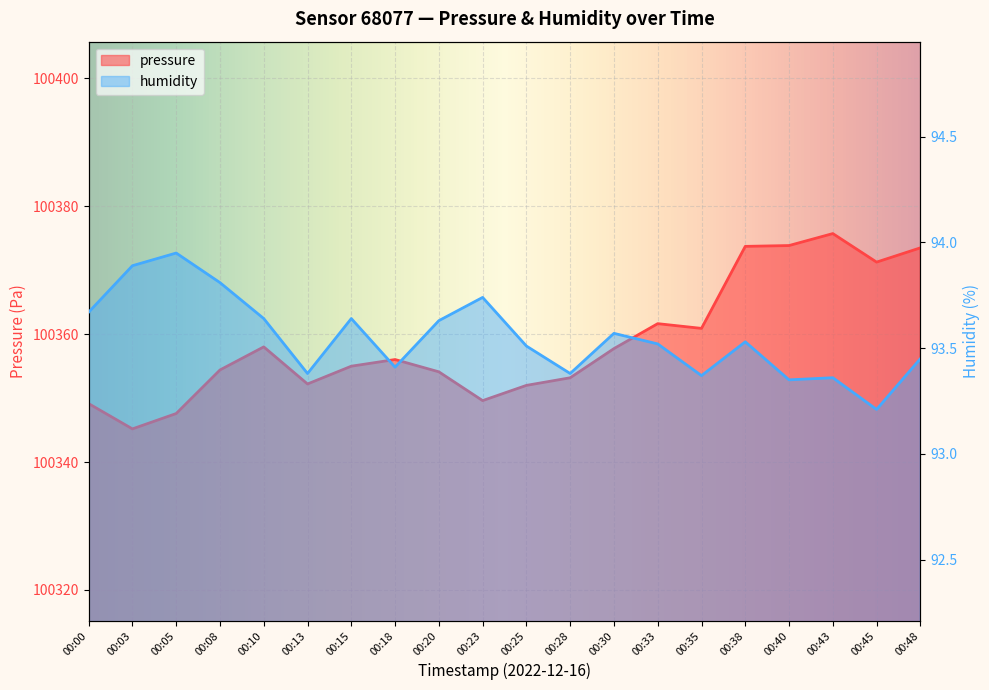

What is the value of the pressure point at the 19th from the left?

100371.2